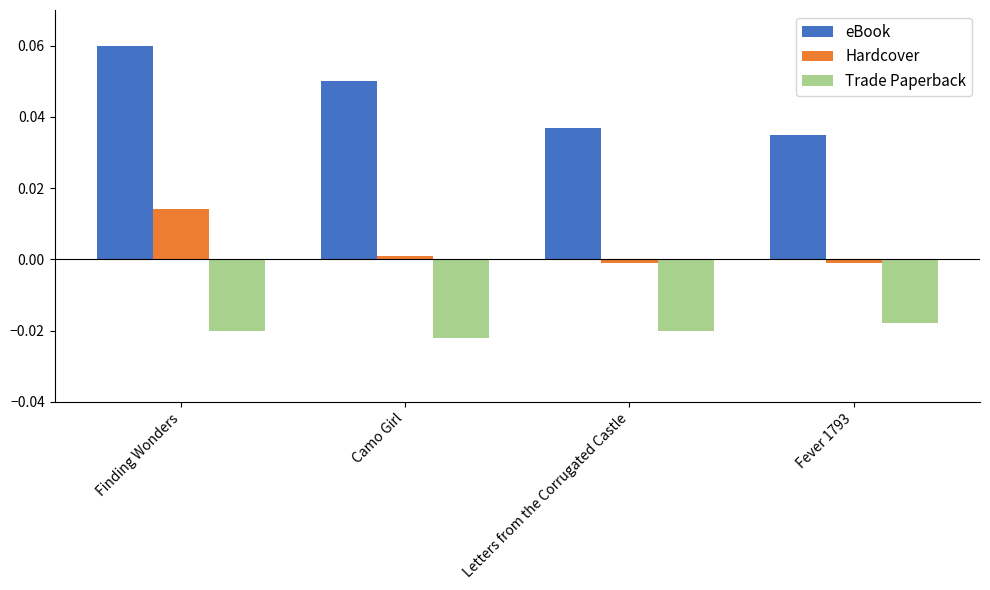

What is the label of the 1st bar from the left?

Finding Wonders